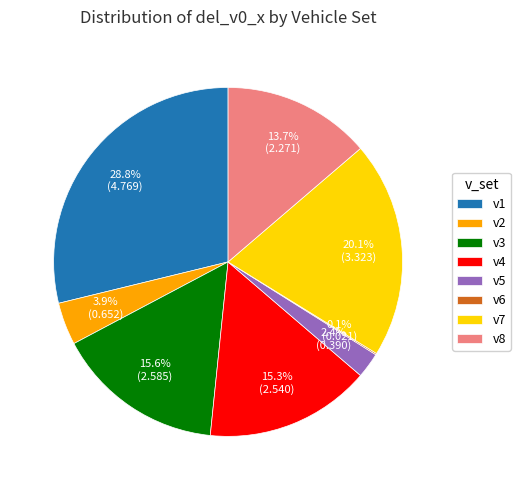

True or false: v8 accounts for 14% of the total.

True